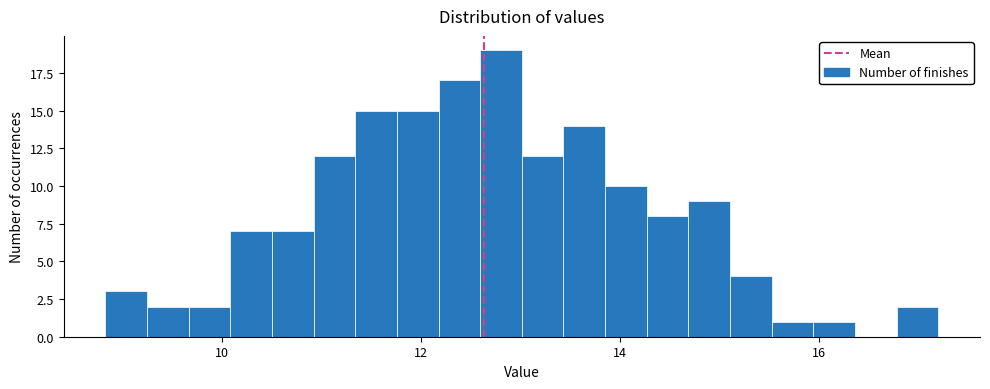

Around what value on the x-axis is the tallest bar? Give the approximate position of its centre, as read against the axis.

12.8